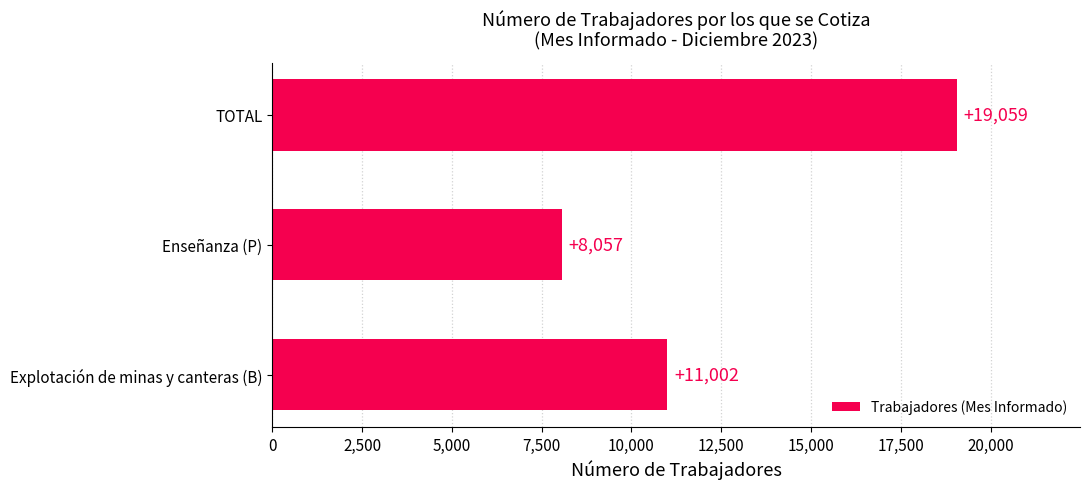

Count the number of categories in the chart.

3